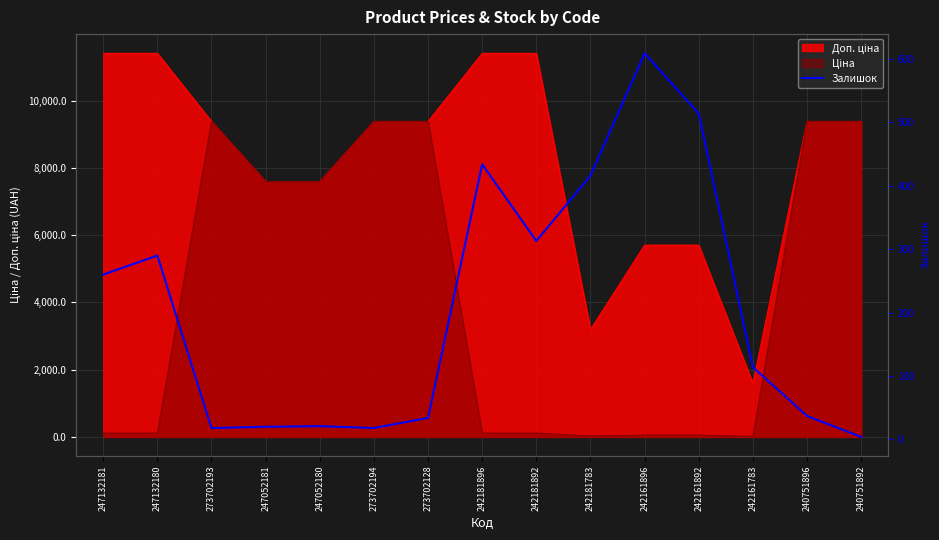

List the labels in order of value, smallest first.

240751892, 273702193, 273702194, 247052181, 247052180, 273702128, 240751896, 242161783, 247132181, 247132180, 242181892, 242181783, 242181896, 242161892, 242161896